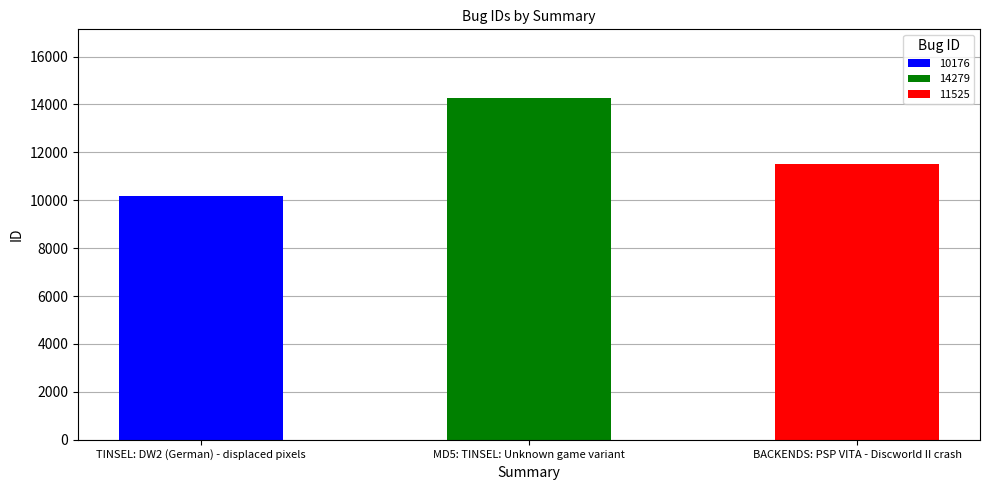

At which category does the chart reach its minimum across all series?

TINSEL: DW2 (German) - displaced pixels